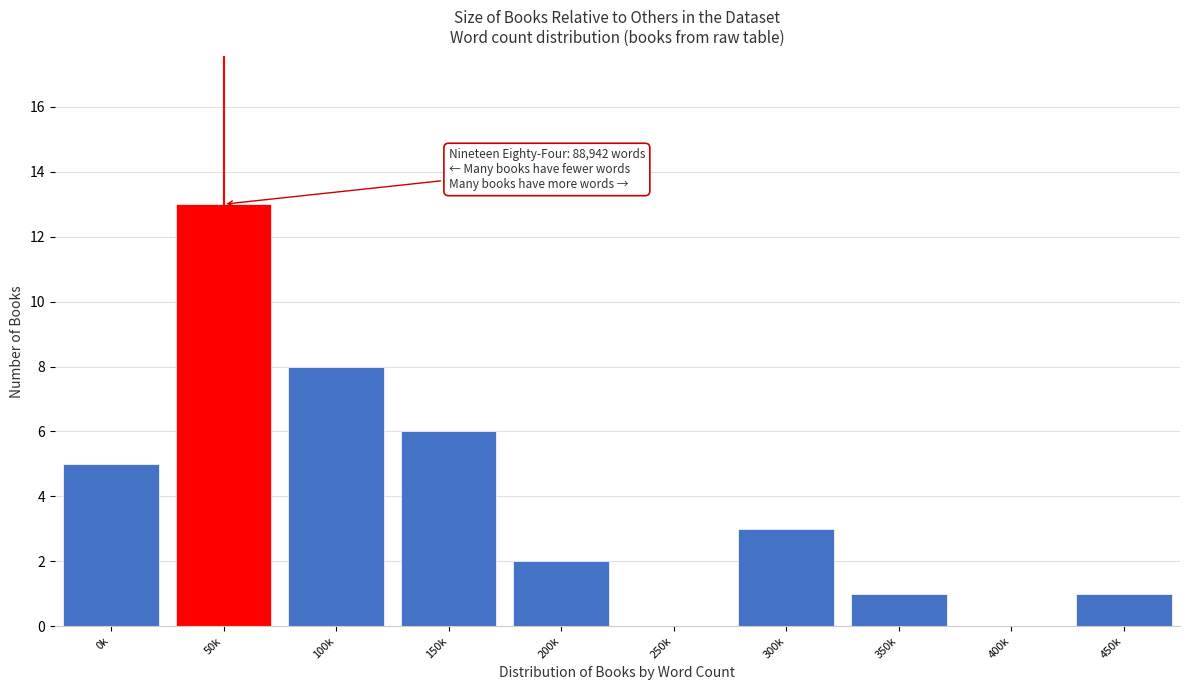

Reading left to right, extract all data points from this chart.

0k=5	50k=13	100k=8	150k=6	200k=2	250k=0	300k=3	350k=1	400k=0	450k=1